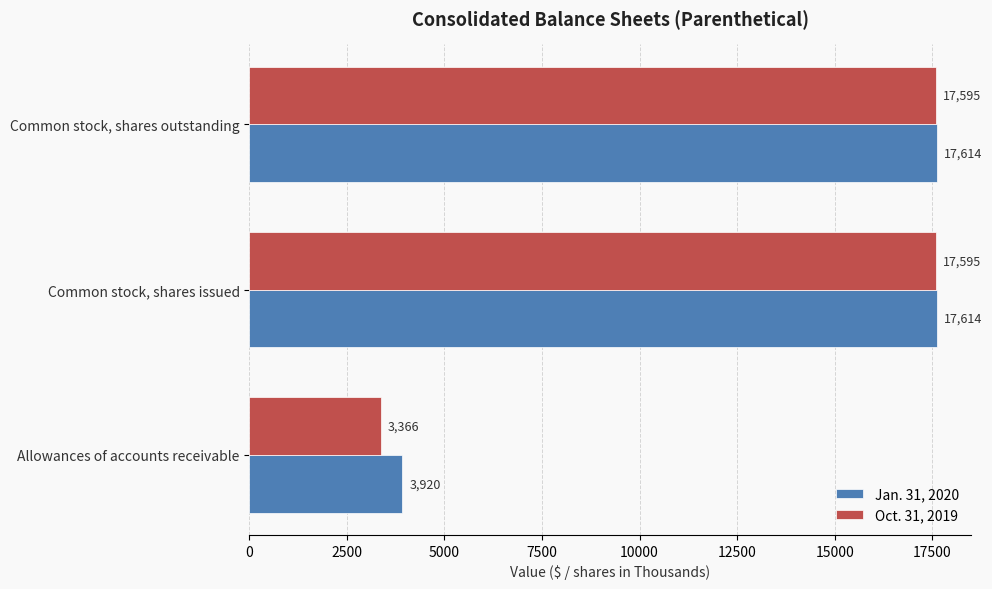

What is the average value of the Jan. 31, 2020 series?

13049